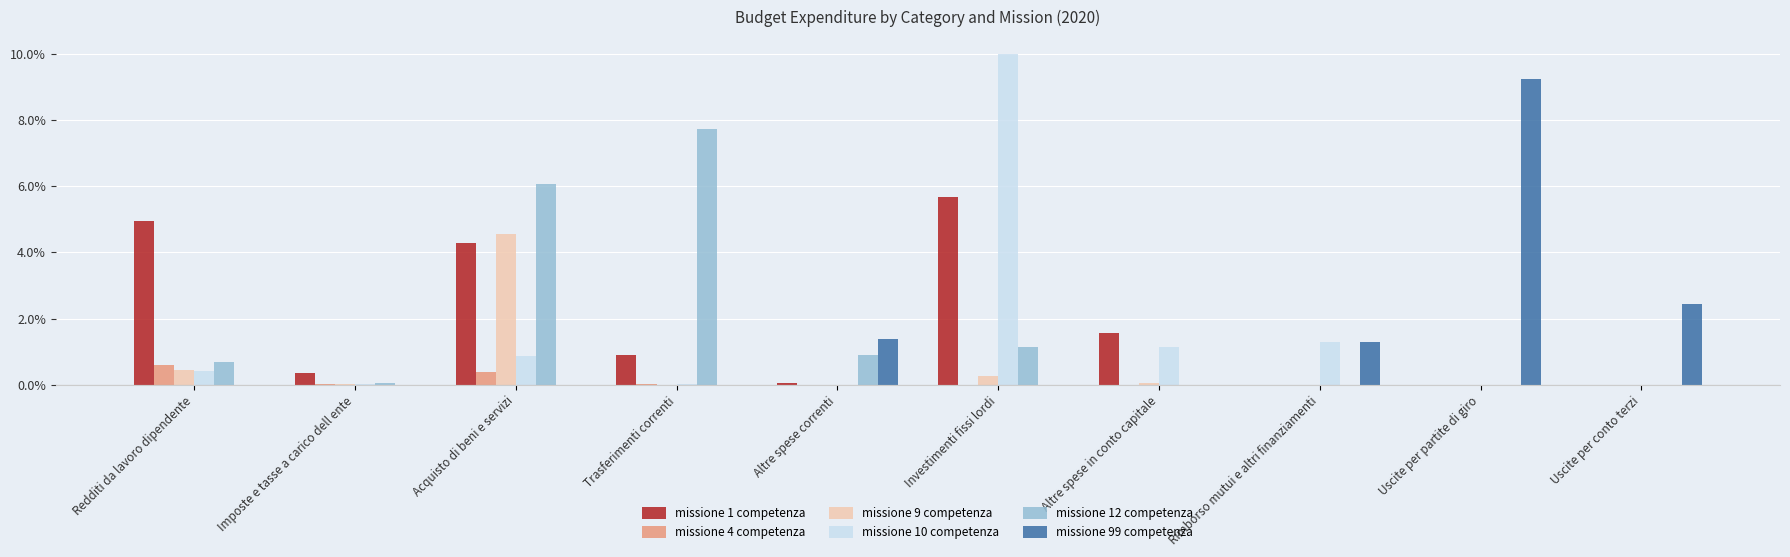

Which series has the largest range (max minus min)?

missione 10 competenza